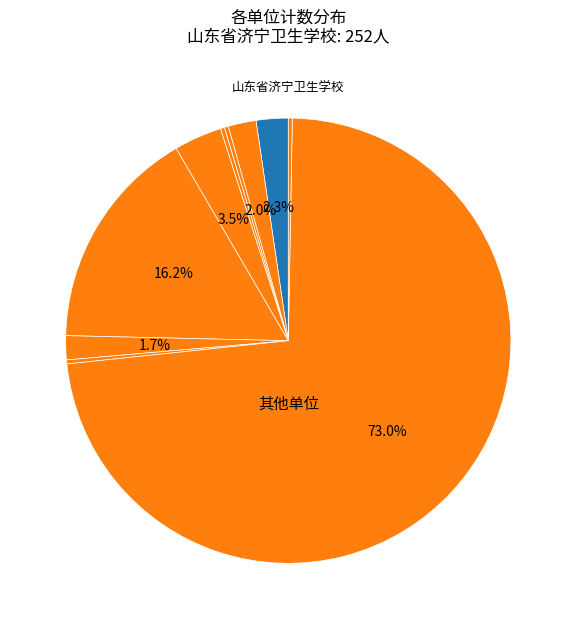

How many slices are in this pie chart?

10